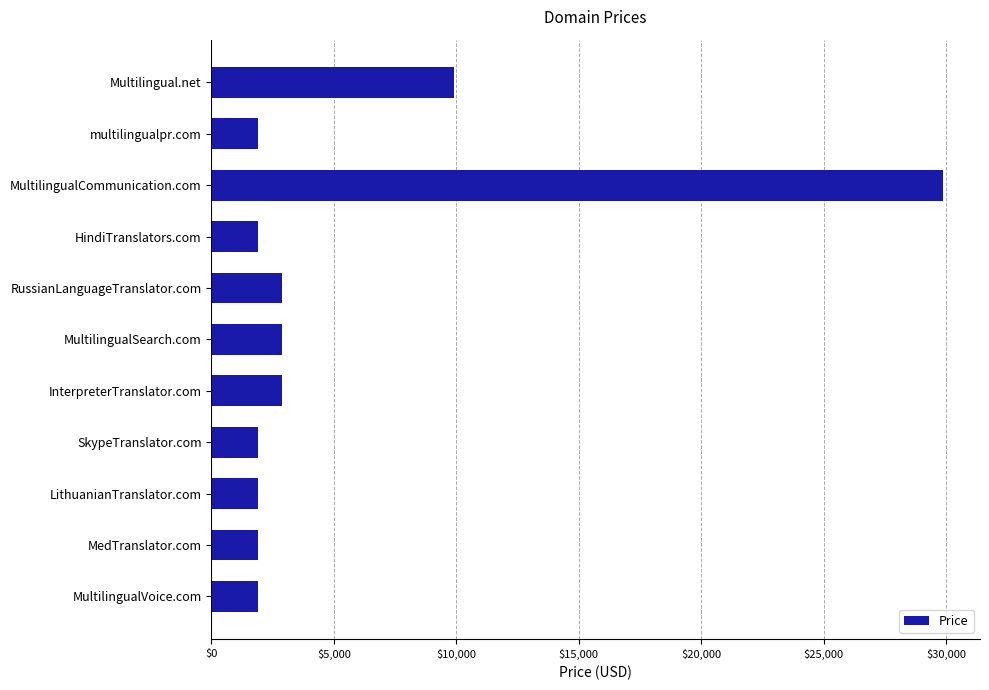

What is the greatest value displayed?

29888